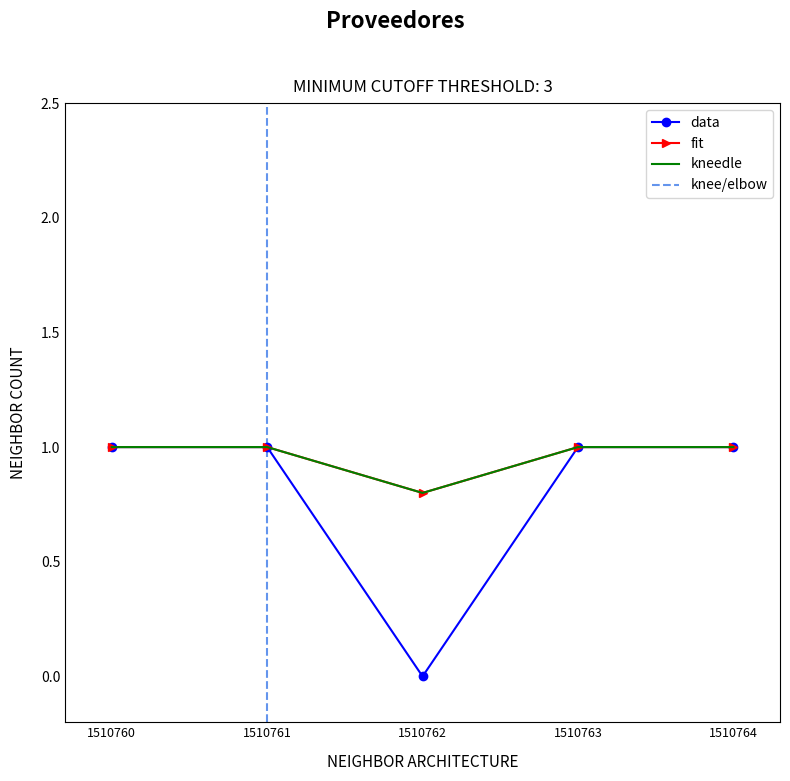

What is the sum of the fit values at 1510762 and 1510761?

1.8